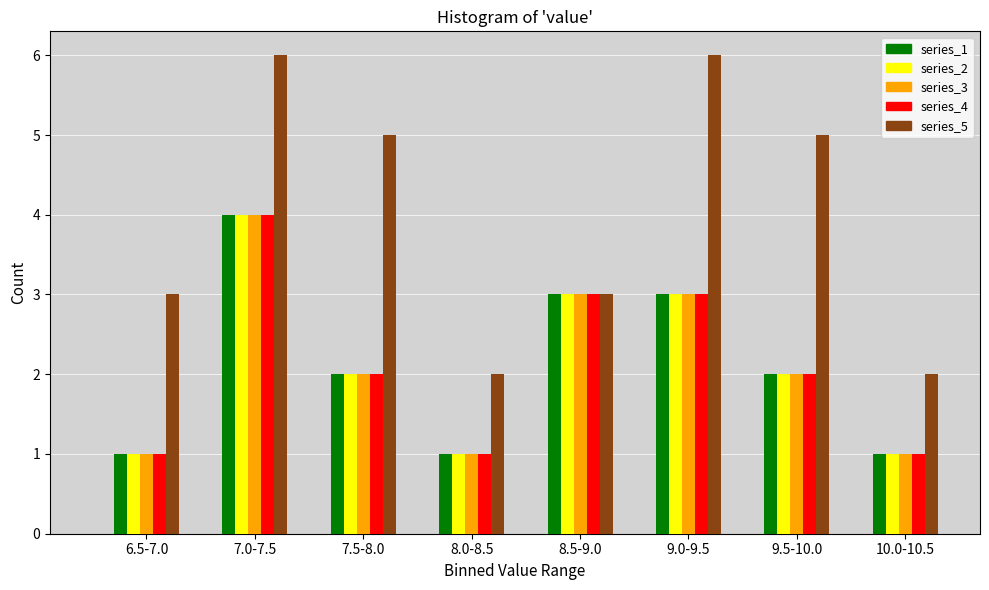

What is the spread (max minus min) of values at 9.5-10.0?

3